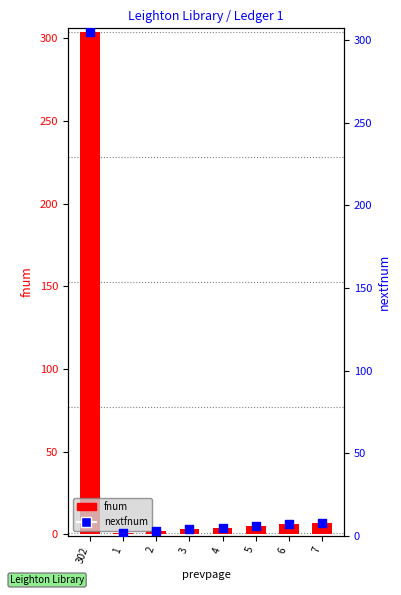

Which series has the widest spread of Y values?

fnum